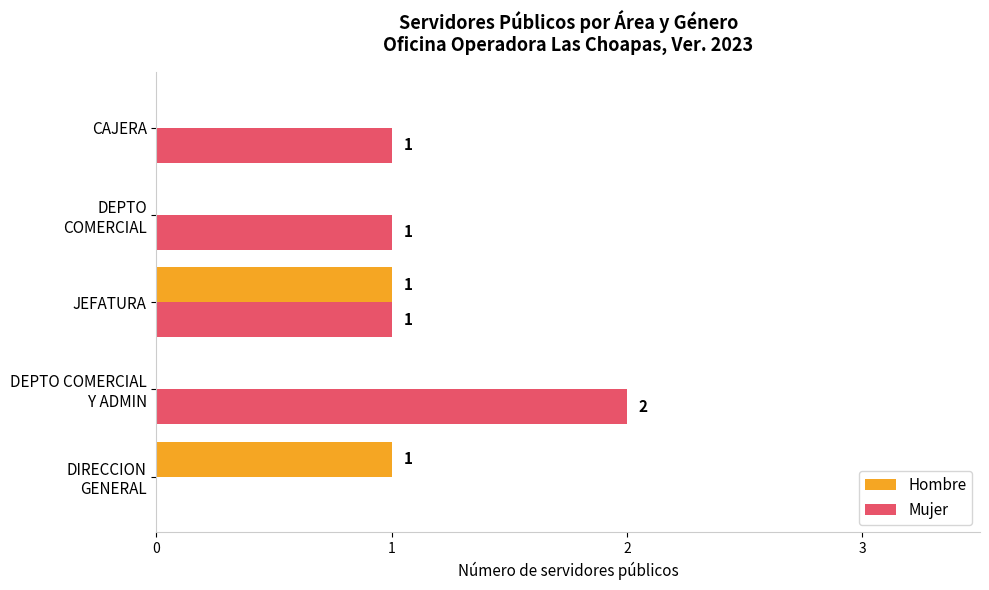

Which series changed the most between JEFATURA and CAJERA?

Hombre